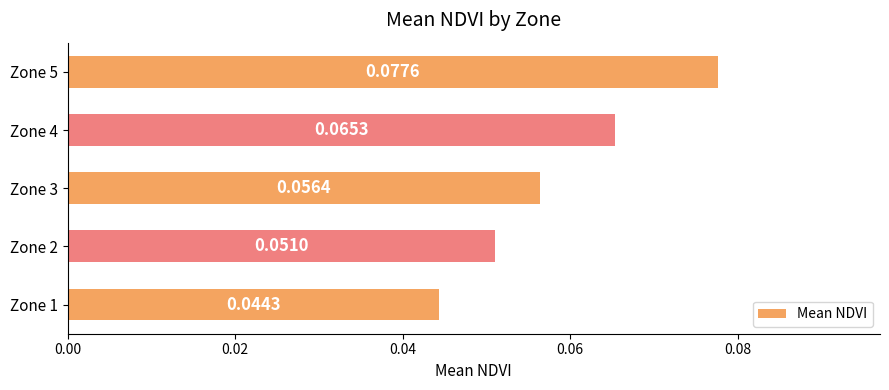

How many bars are there in total?

5